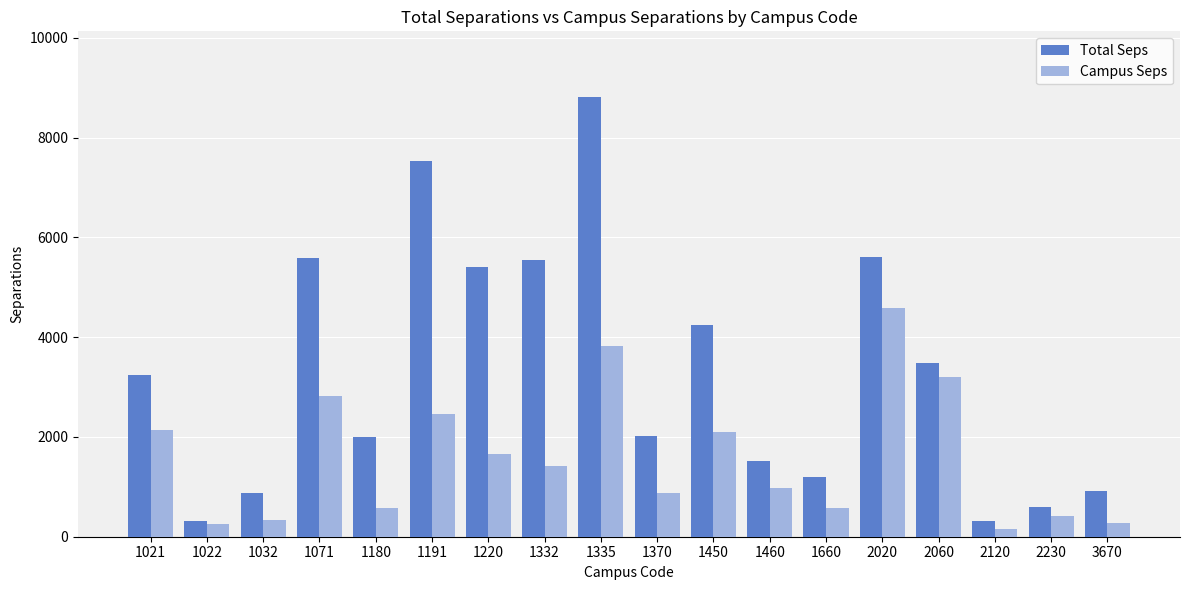

Rank the series by their average value, from highest to lowest.

Total Seps, Campus Seps